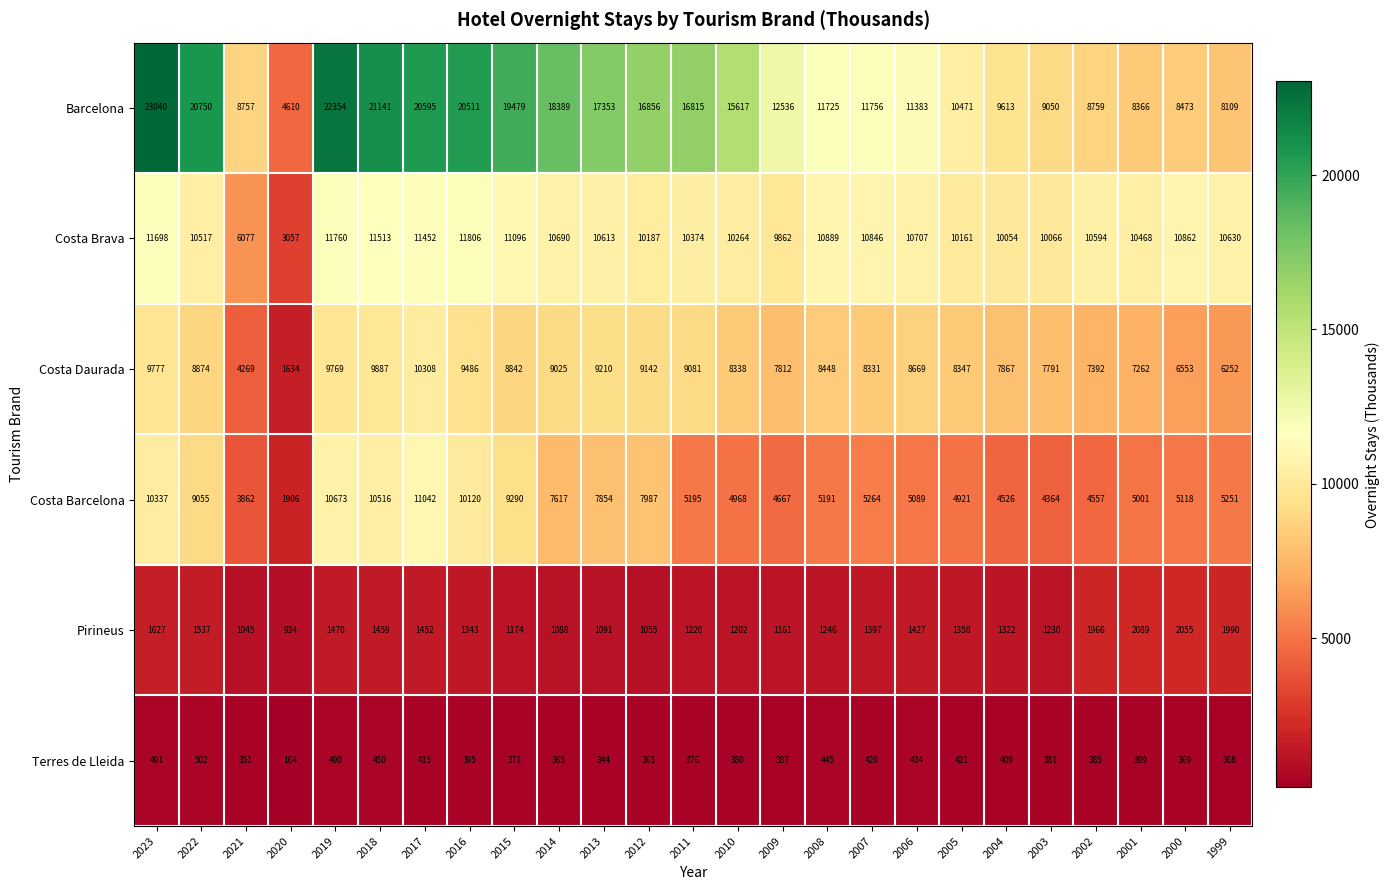

True or false: Pirineus has a value of 1088 at 2014.

True